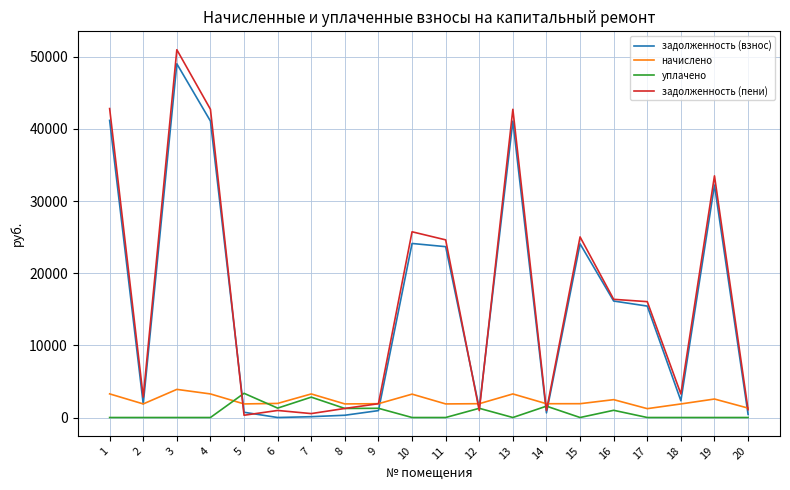

What is the sum of all начислено values?

46819.5